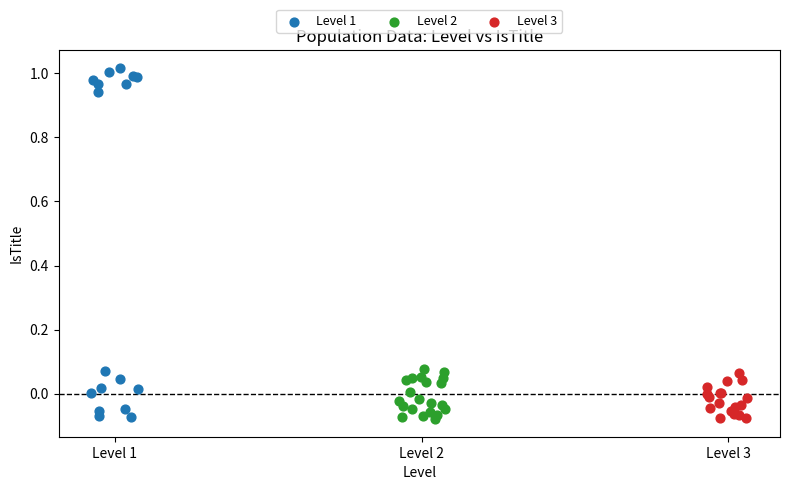

Which series reaches the maximum Y coordinate?

Level 1